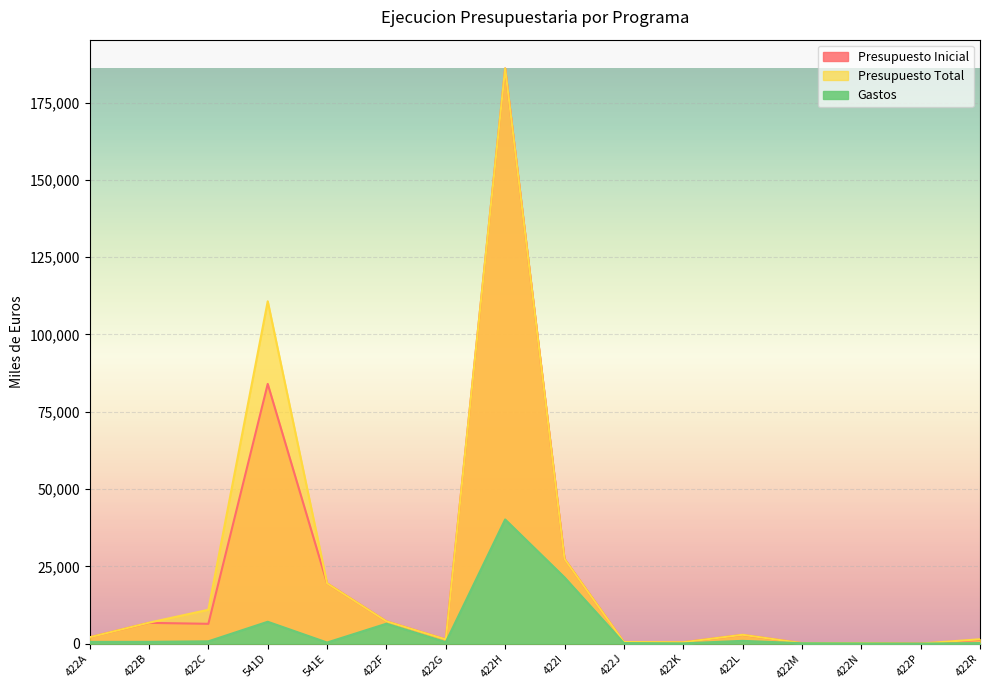

Reading right to left, what are all the values shown in this chart?

Presupuesto Inicial: 1193	5	169	150	2810	432	505	27395	186077	1350	7203	19499	84010	6394	6707	2037
Presupuesto Total: 1403	5	169	150	2852	432	505	27395	186083	1350	7203	19499	110743	10942	6766	2037
Gastos: 172	1	59	115	883	79	175	21415	40152	468	6430	339	7060	734	562	545